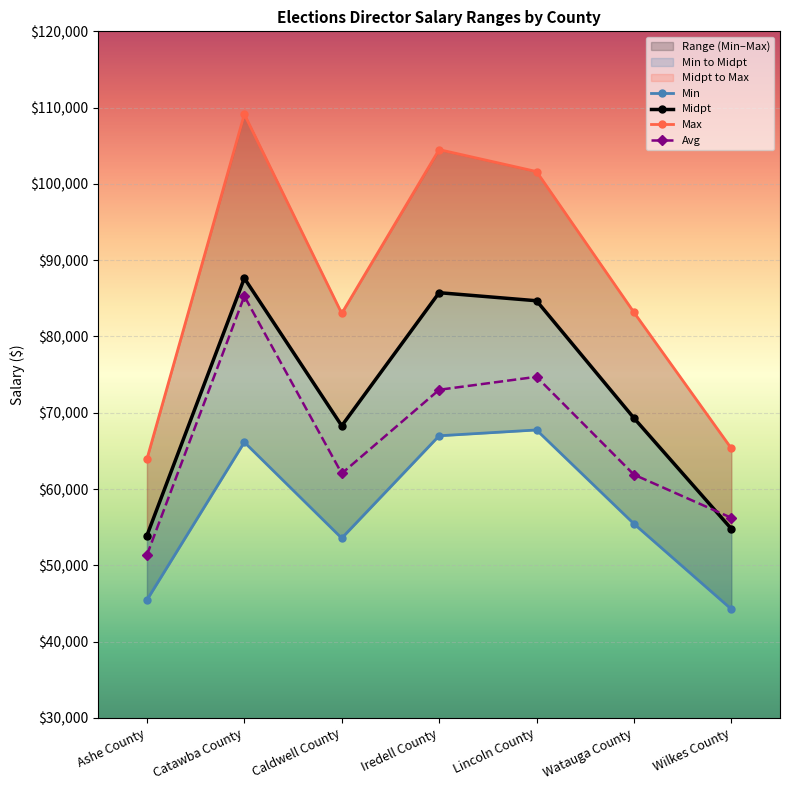

Reading left to right, transcribe all the data shown in this chart.

Min: 45465	66141	53562	66985	67747	55446	44259
Midpt: 53910	87637	68291	85741	84684	69308	54796
Max: 63945	109134	83021	104497	101621	83169	65334
Avg: 51357	85280	62042	73013	74715	61892	56233